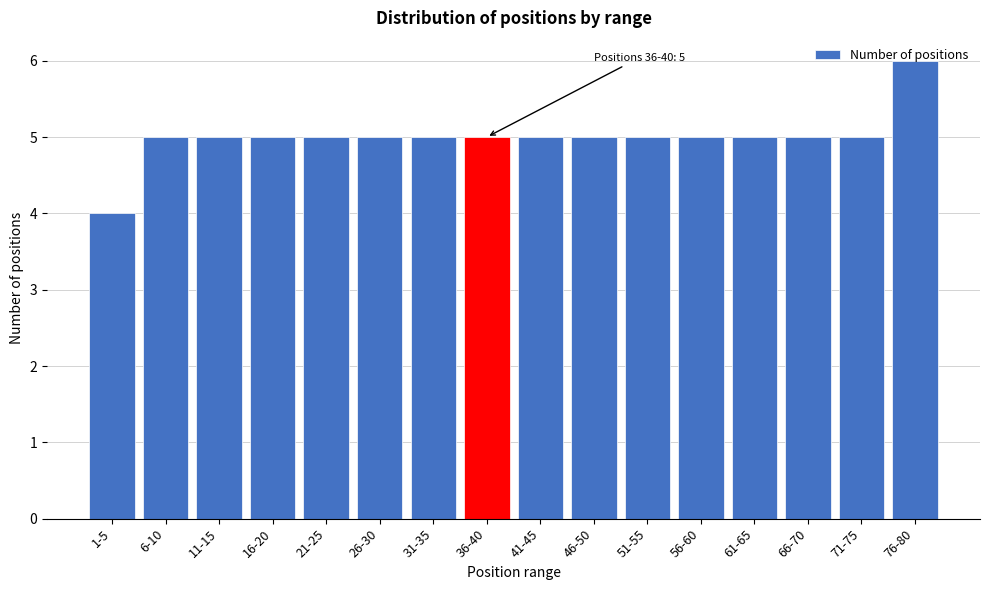

Read the value at 41-45.

5